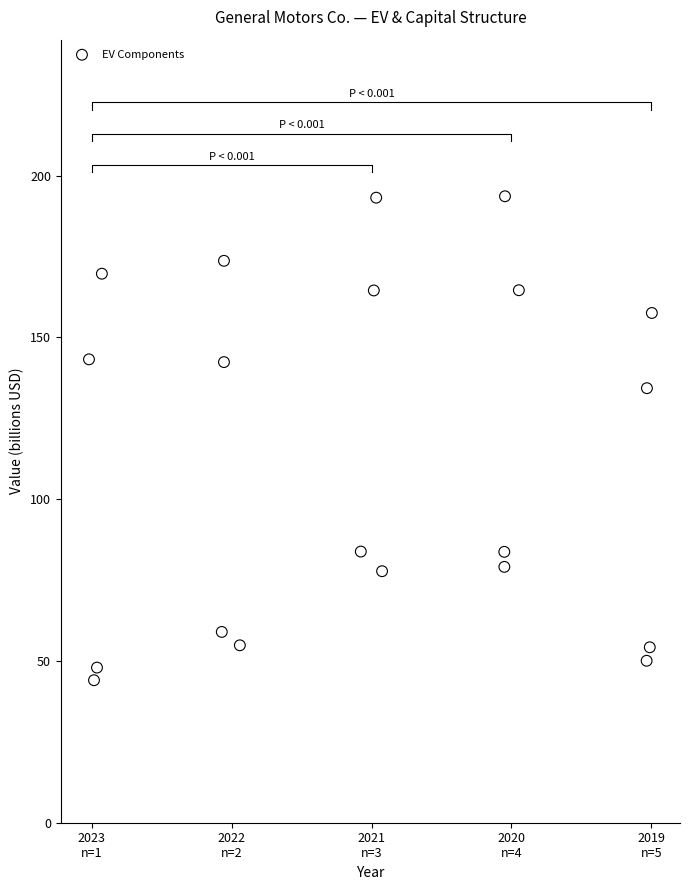

What Y value in the scatter plot is closest to 118?

134.3